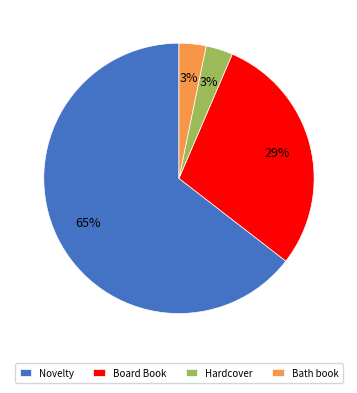

Between Hardcover and Board Book, which is larger?

Board Book